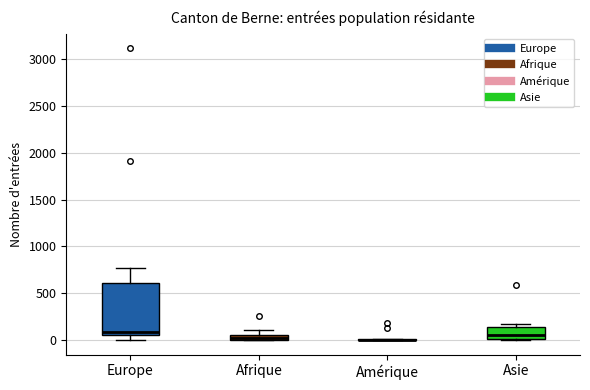

Which box is the tallest, from its lower edge to its upper edge?

Europe